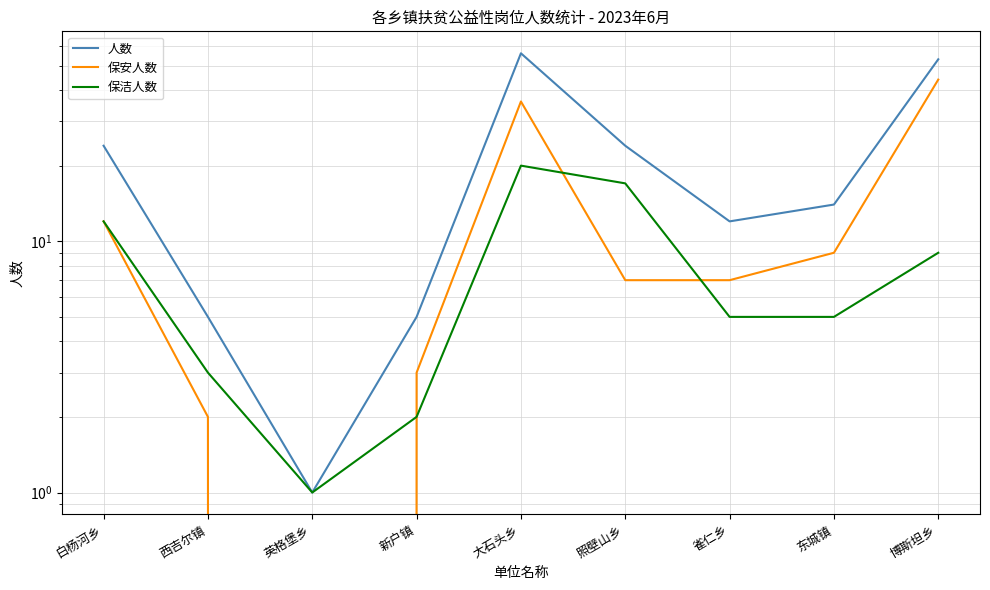

Is this an area chart (filled region under the line)?

No